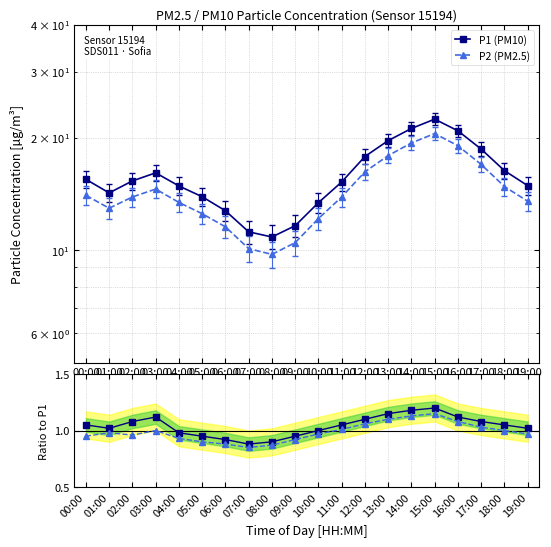

What is the maximum value shown in the chart?

22.4